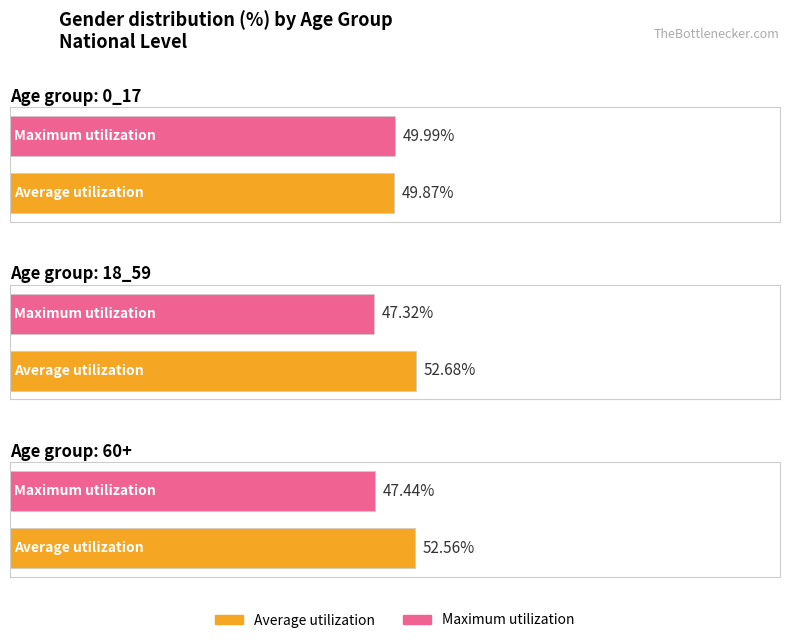

What is the label of the 2nd bar from the right?

18_59